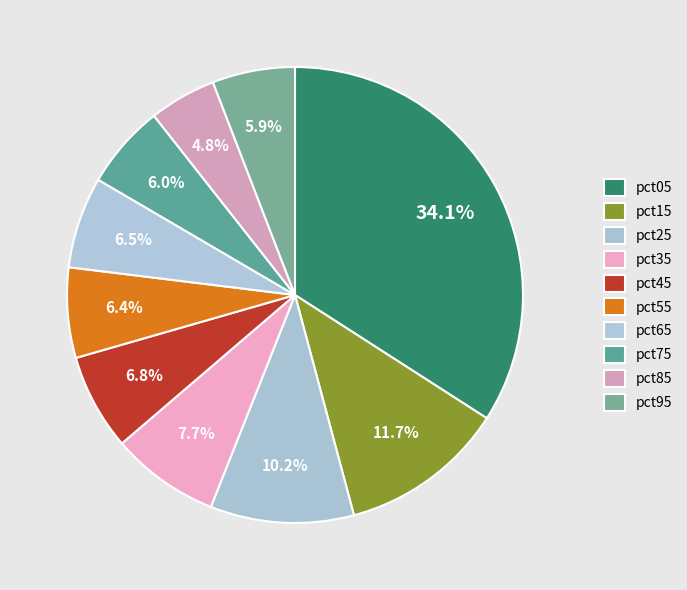

Count the number of slices in the pie.

10